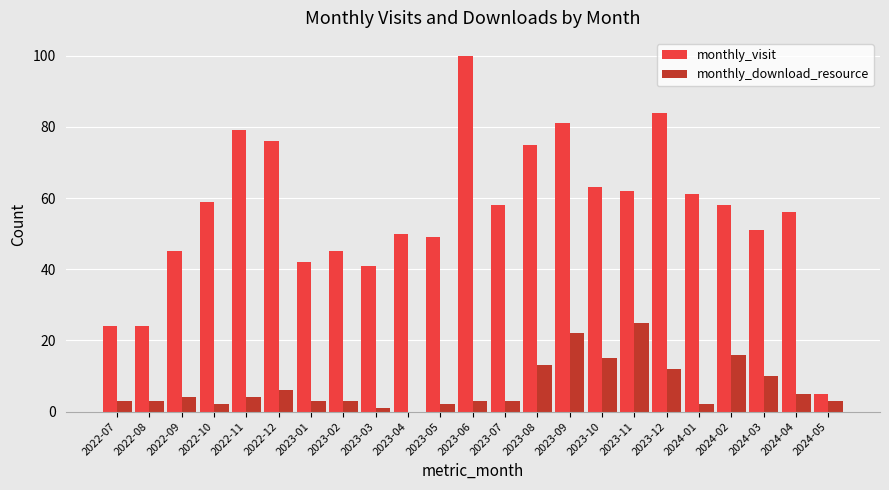

Which series changed the most between 2023-04 and 2023-11?

monthly_download_resource